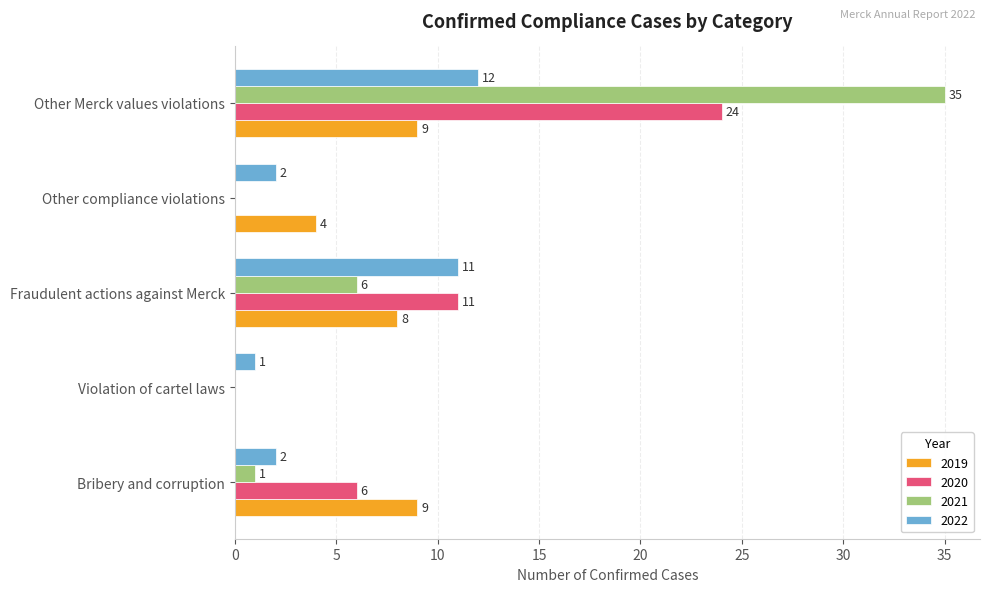

What is the sum of all 2022 values?

28